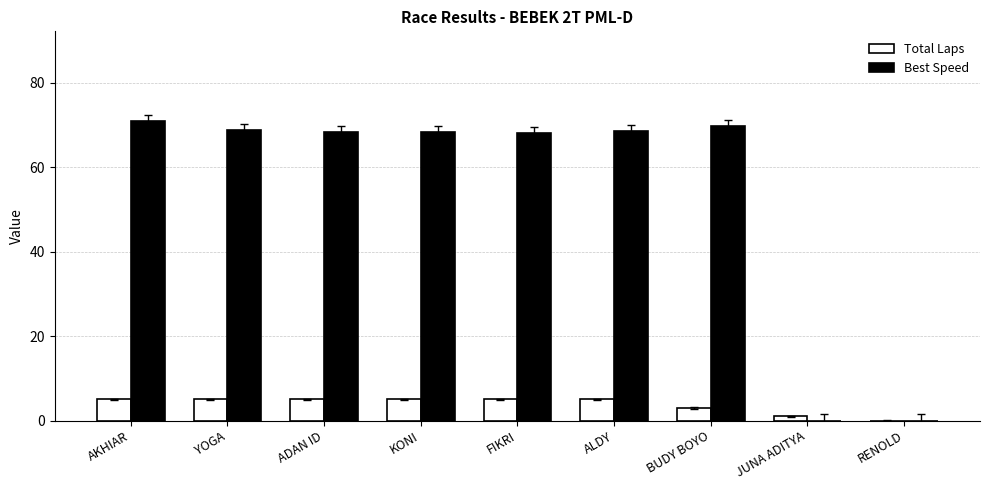

What is the sum of all Total Laps values?

34.0